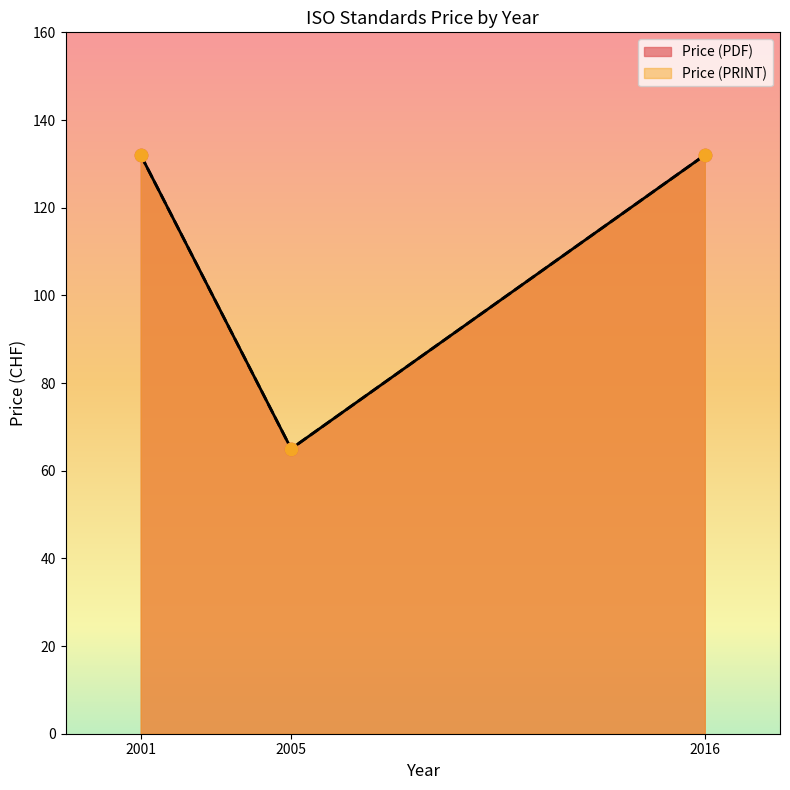

Which series contains the lowest Y value?

Price (PDF)